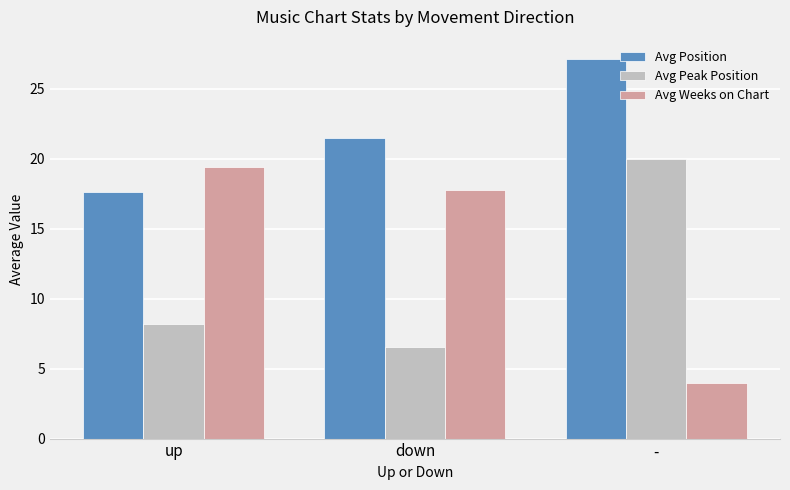

What is the difference between the Avg Weeks on Chart values at down and up?

1.6